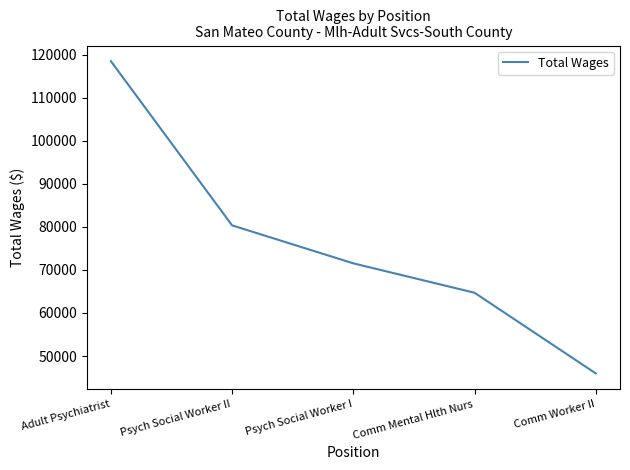

Reading left to right, list all the values displayed in this chart.

118508	80355	71533	64703	45961